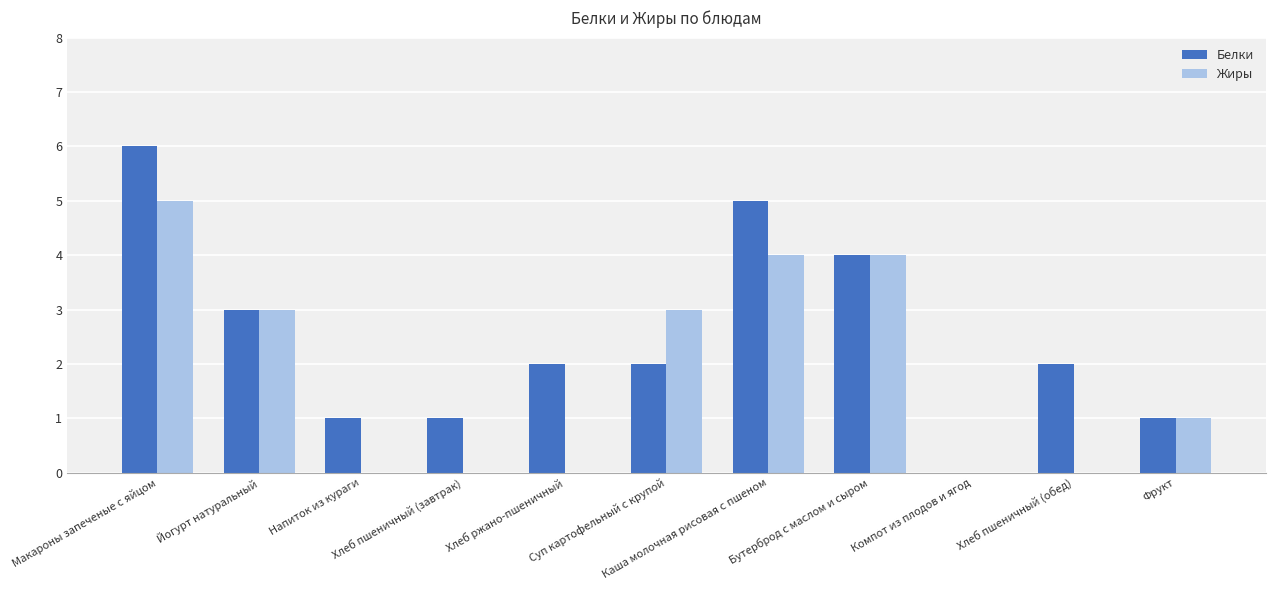

What is the sum of all Жиры values?

20